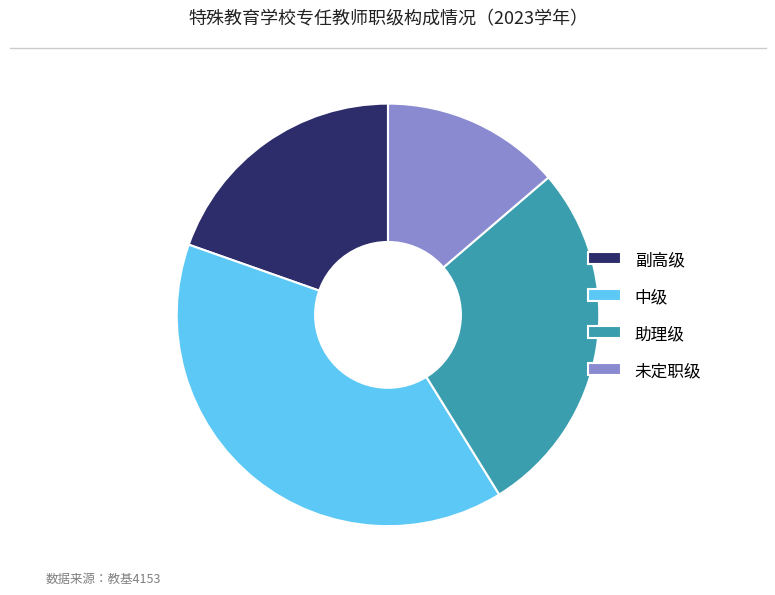

Count the number of slices in the pie.

4